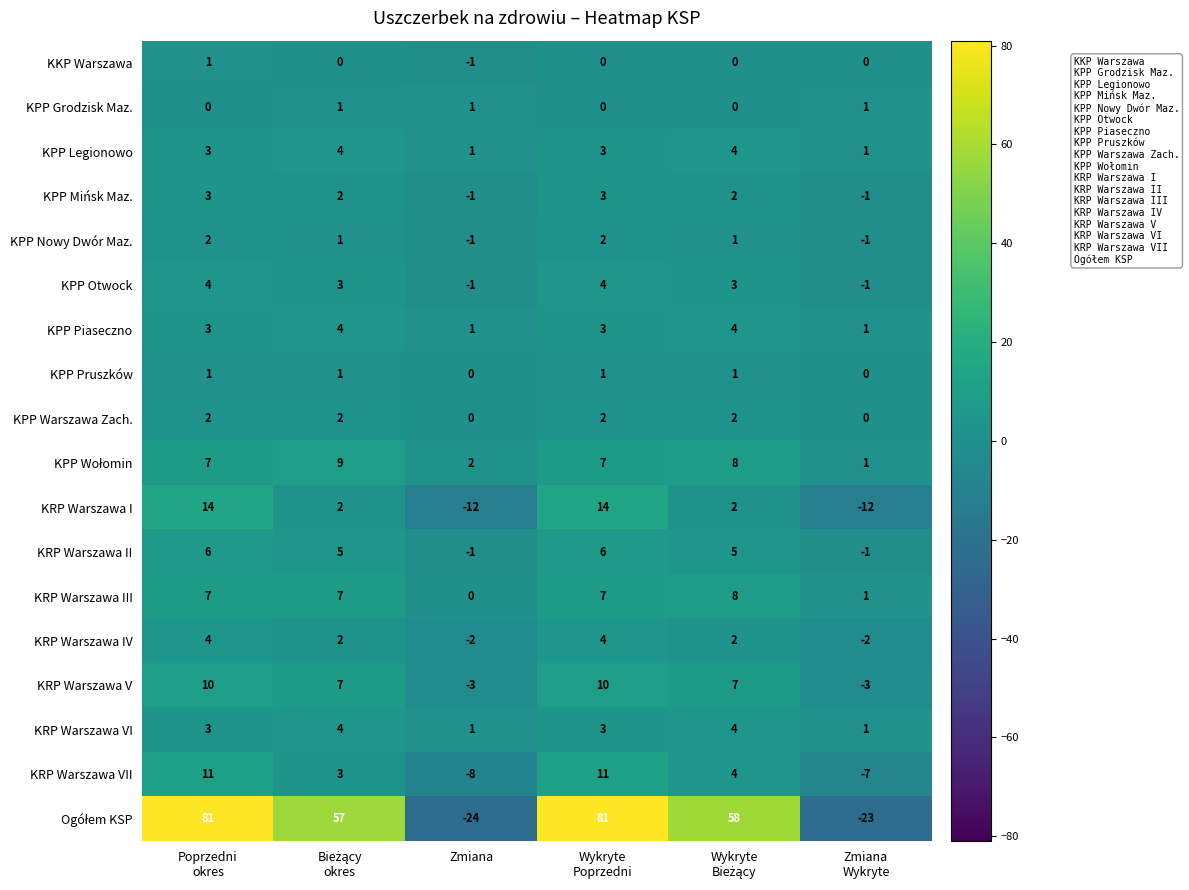

Count the KRP Warszawa IV values in the range -2 to 4.

6